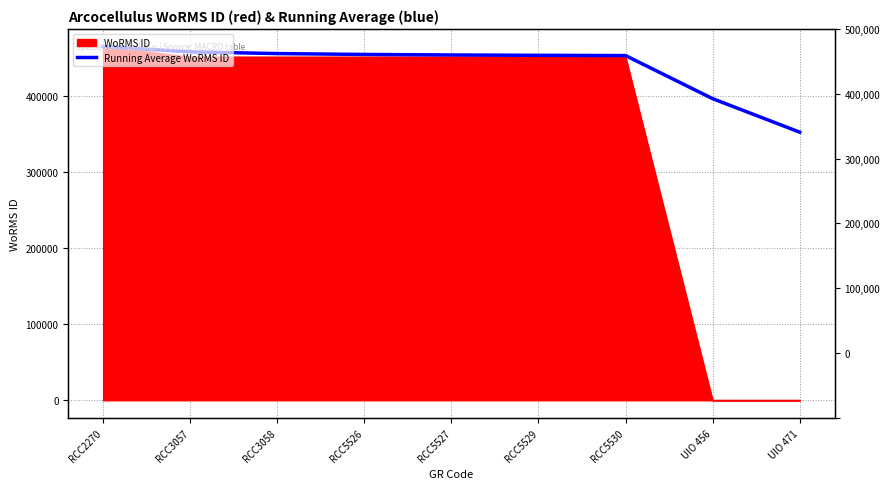

Reading left to right, extract all data points from this chart.

RCC2270=464322.0	RCC3057=457467.0	RCC3058=455182.0	RCC5526=454039.5	RCC5527=453354.0	RCC5529=452897.0	RCC5530=452570.6	UIO 456=395999.2	UIO 471=351999.3